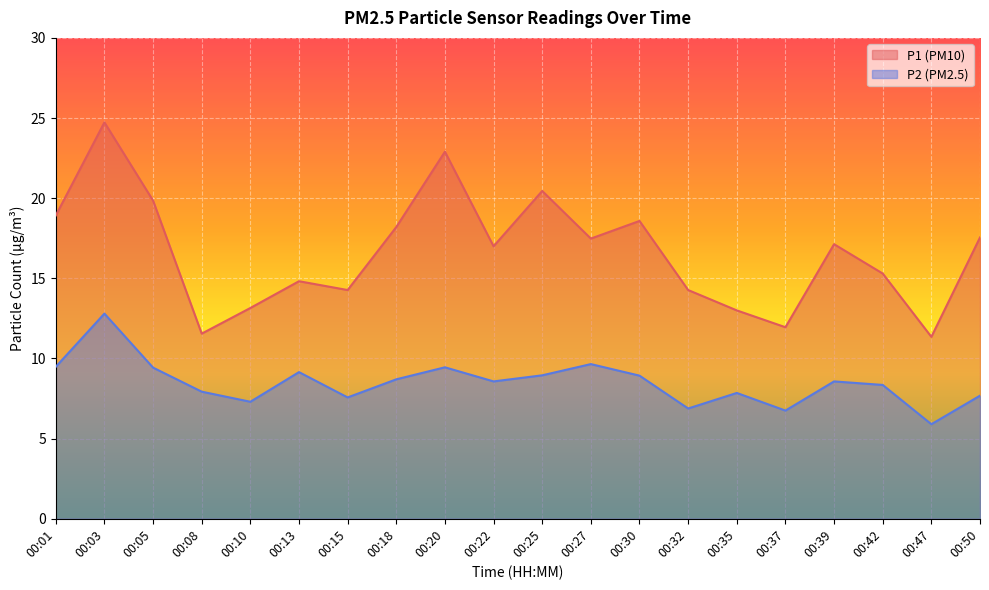

List the labels in order of P2 value, largest first.

00:03, 00:27, 00:01, 00:20, 00:05, 00:13, 00:25, 00:30, 00:18, 00:22, 00:39, 00:42, 00:08, 00:35, 00:50, 00:15, 00:10, 00:32, 00:37, 00:47